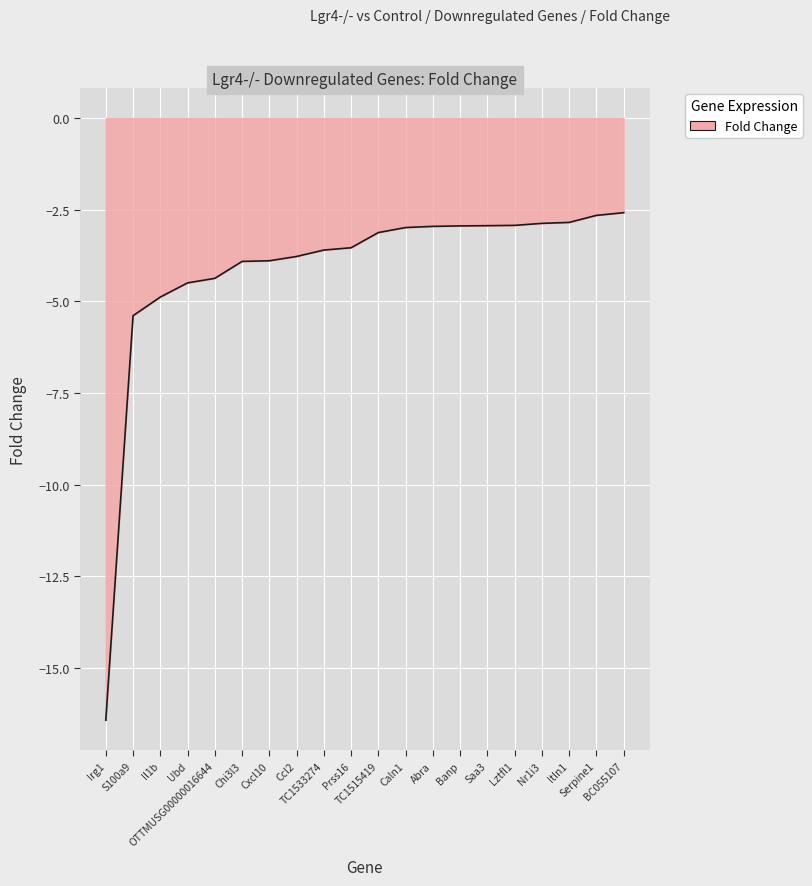

What is the difference between the maximum and minimum values?

13.8